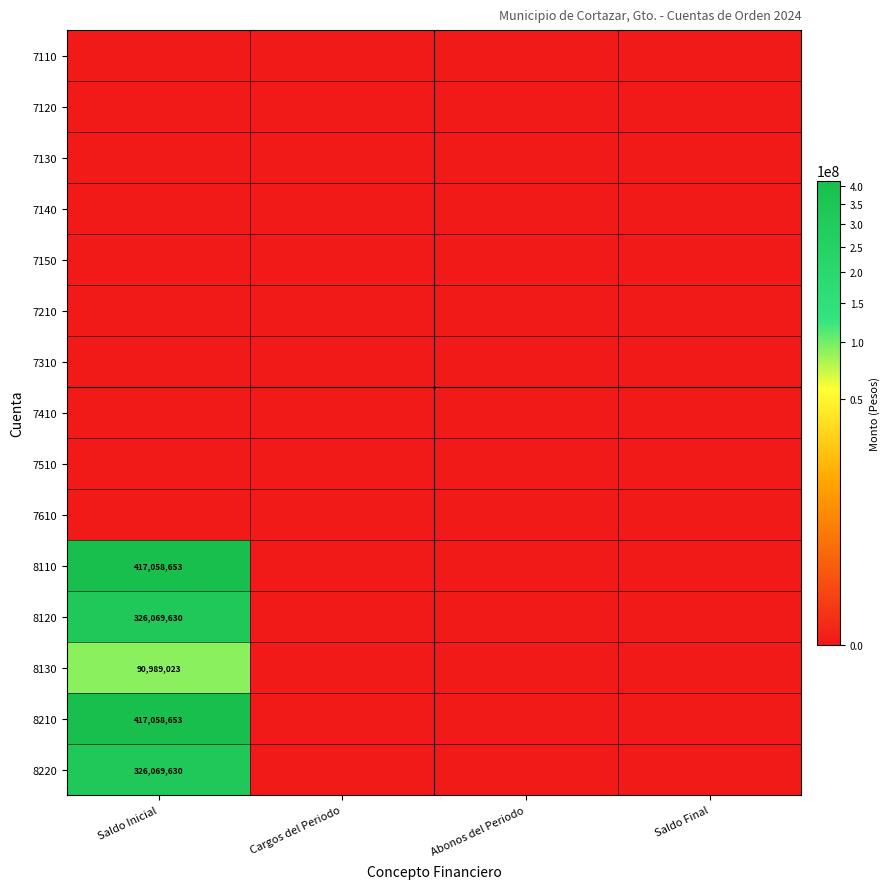

Which label corresponds to the smallest value in the chart?

Saldo Inicial